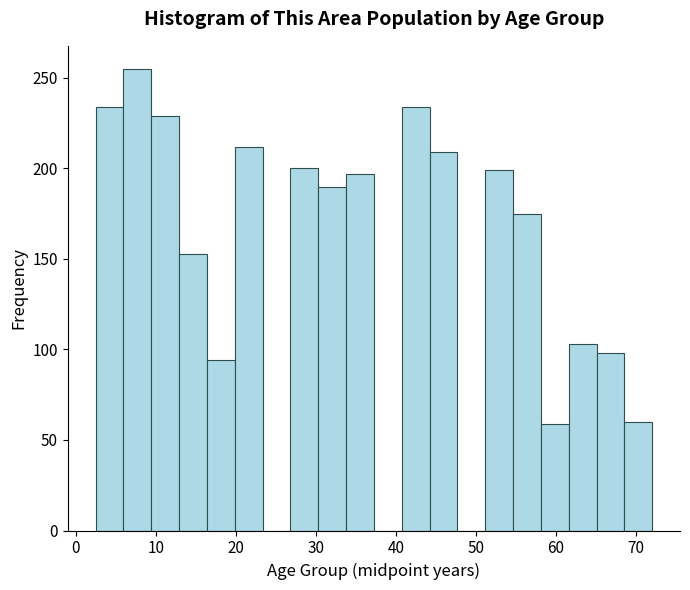

Around what value on the x-axis is the tallest bar? Give the approximate position of its centre, as read against the axis.

8